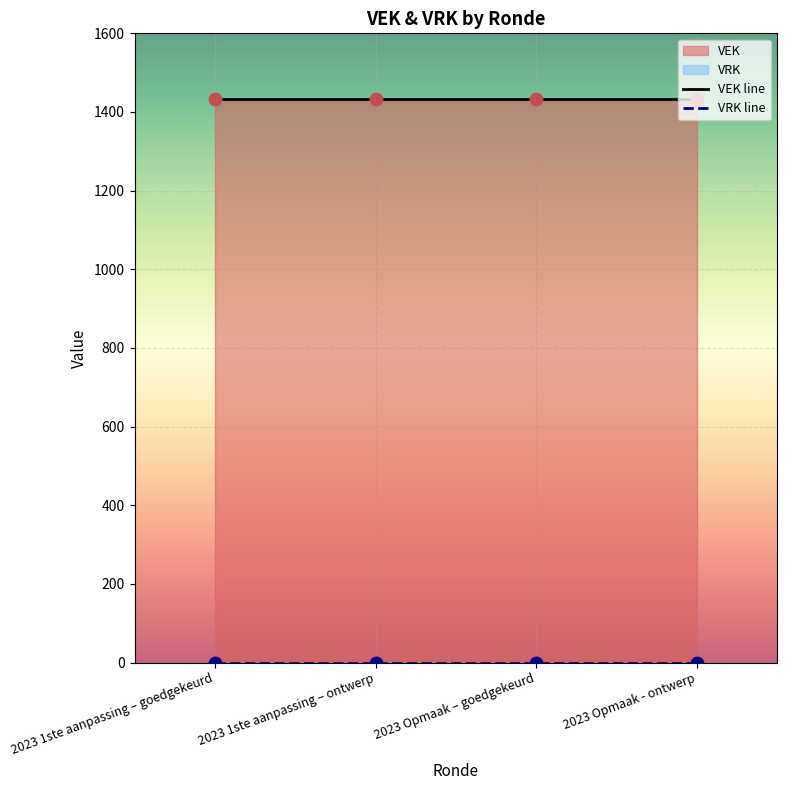

Which series has the widest spread of Y values?

VEK line